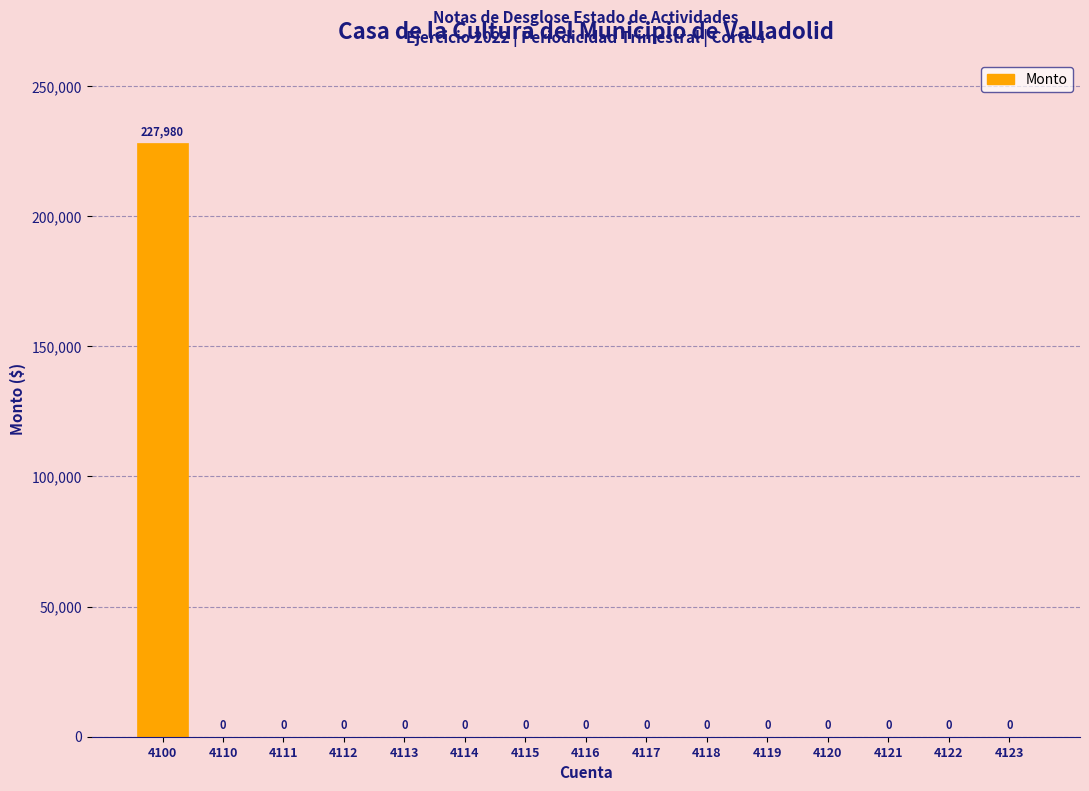

Reading left to right, transcribe all the data shown in this chart.

4100=227980	4110=0	4111=0	4112=0	4113=0	4114=0	4115=0	4116=0	4117=0	4118=0	4119=0	4120=0	4121=0	4122=0	4123=0